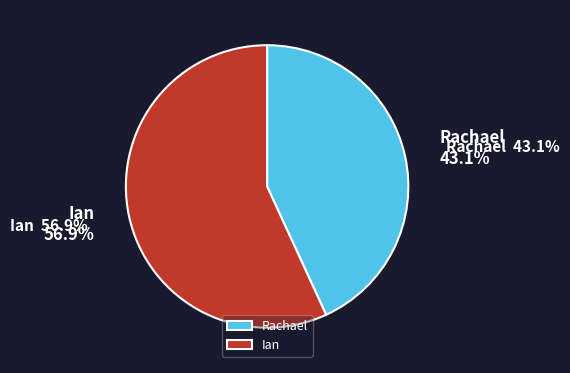

How many segments does this pie chart have?

2